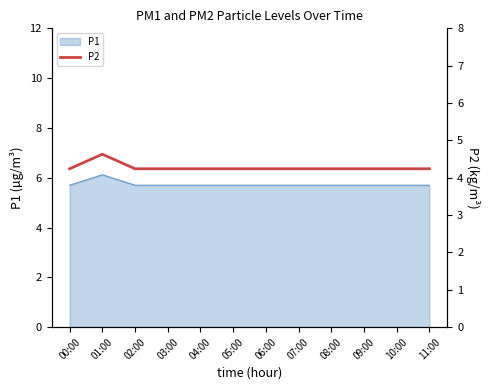

Which has a higher value, 01:00 or 02:00?

01:00